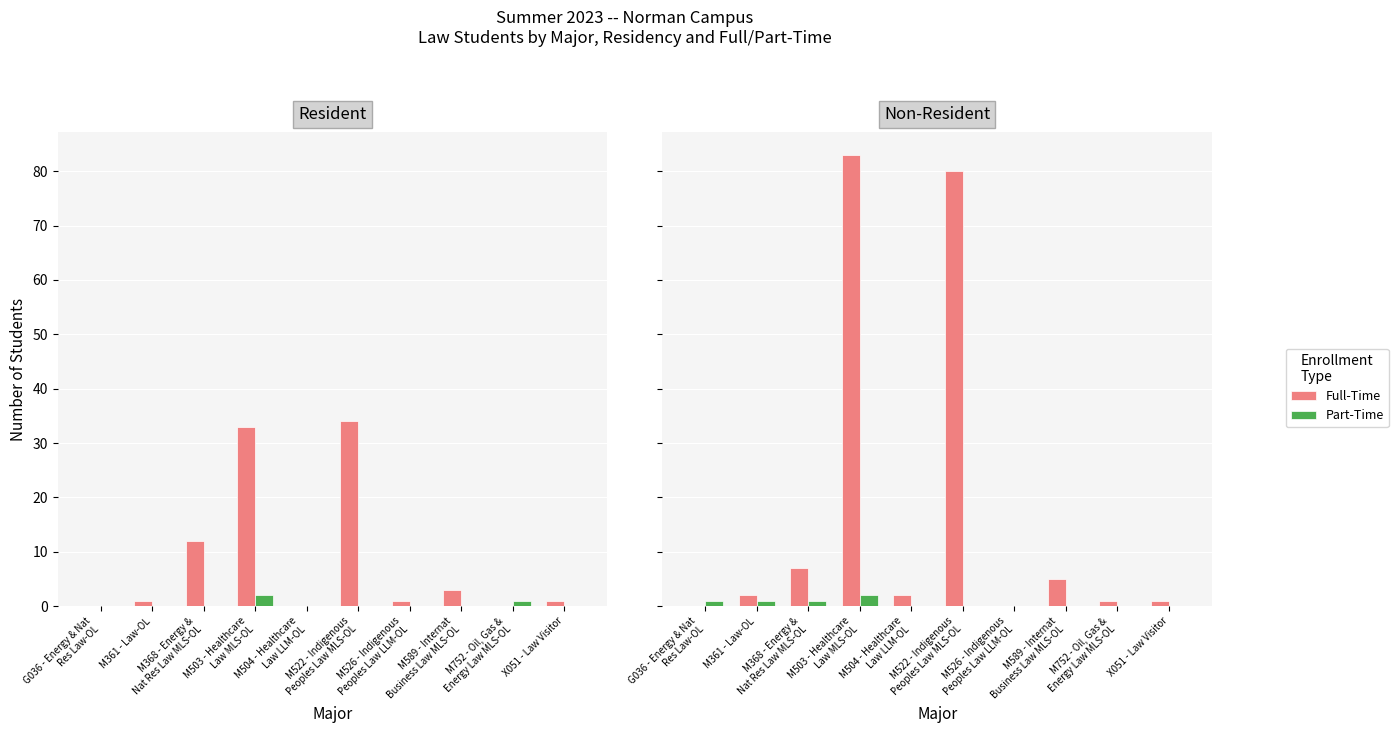

What position from the right is X051 - Law Visitor?

1